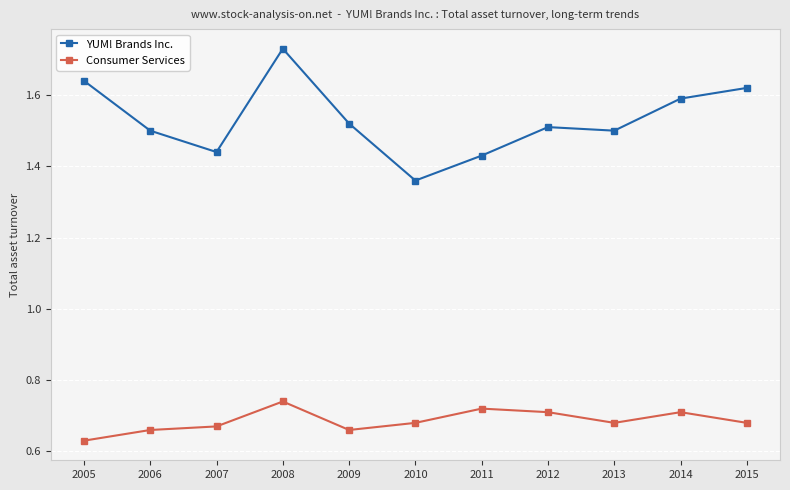

Is the value of YUM! Brands Inc. at 2013 greater than the value of Consumer Services at 2015?

Yes